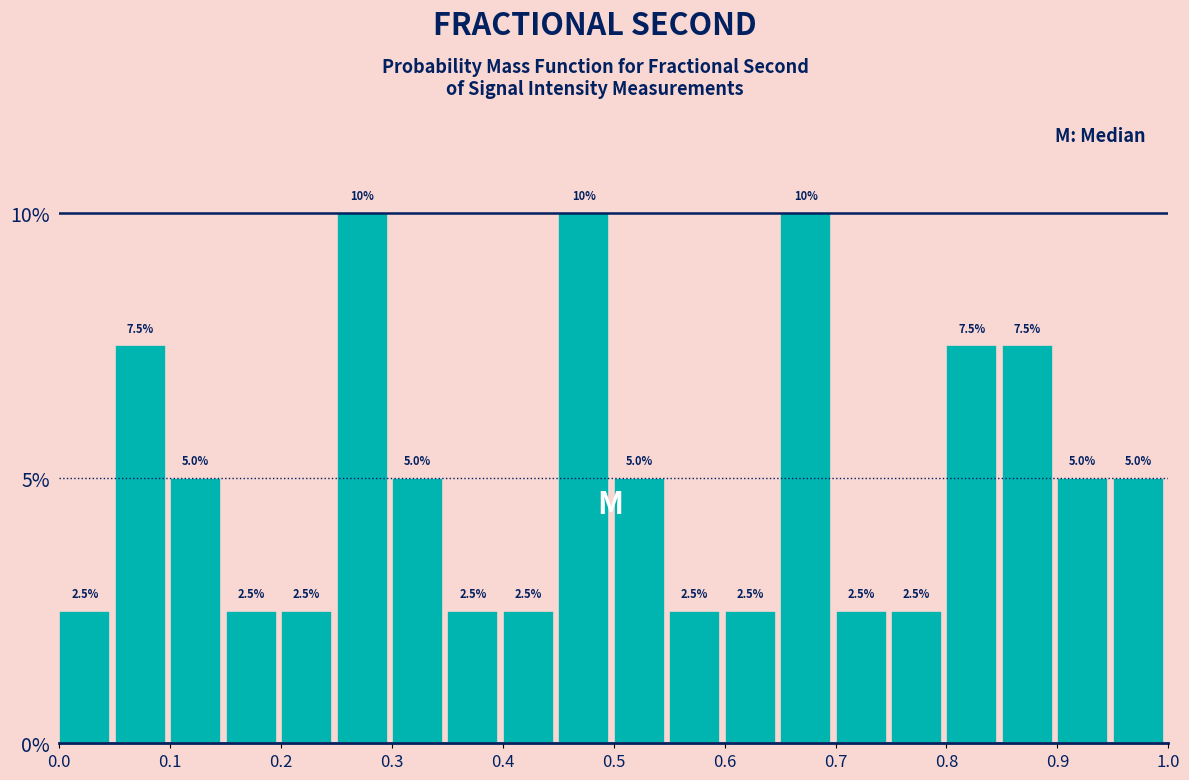

How tall is the bar that spans 0.70 to 0.75 on the x-axis?

2.5